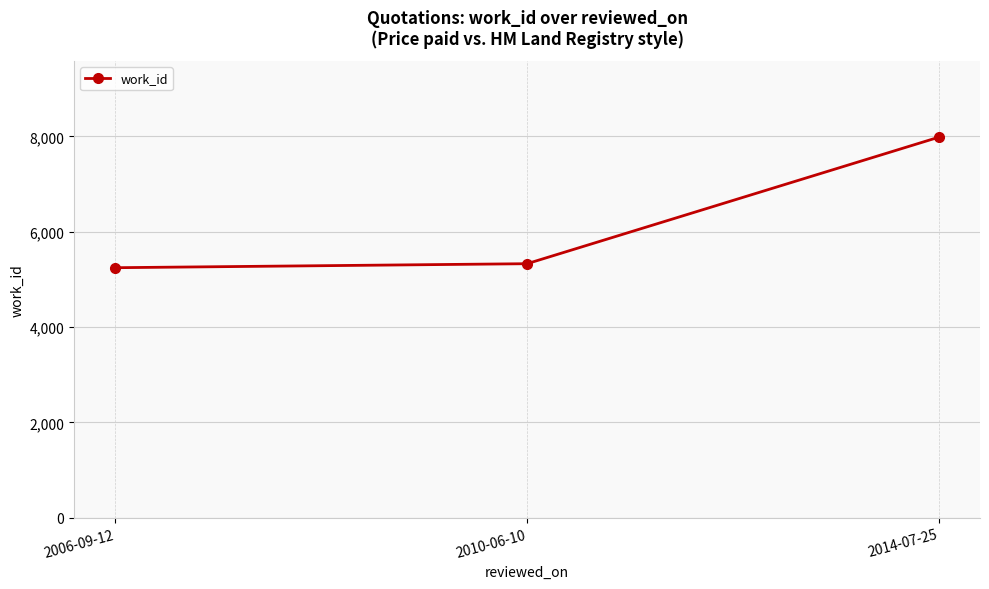

Reading left to right, transcribe all the data shown in this chart.

5244	5328	7982